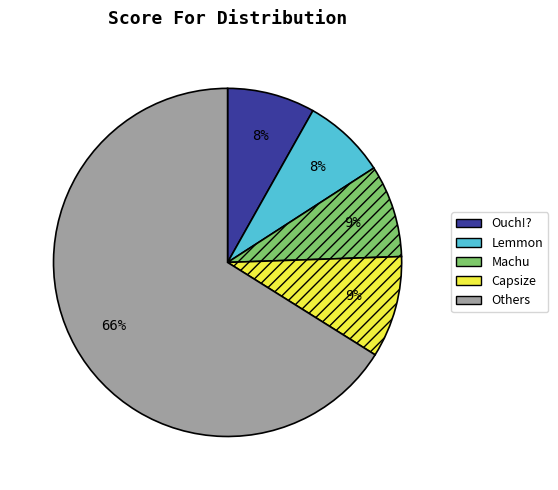

Which category has the biggest portion of the pie?

Others